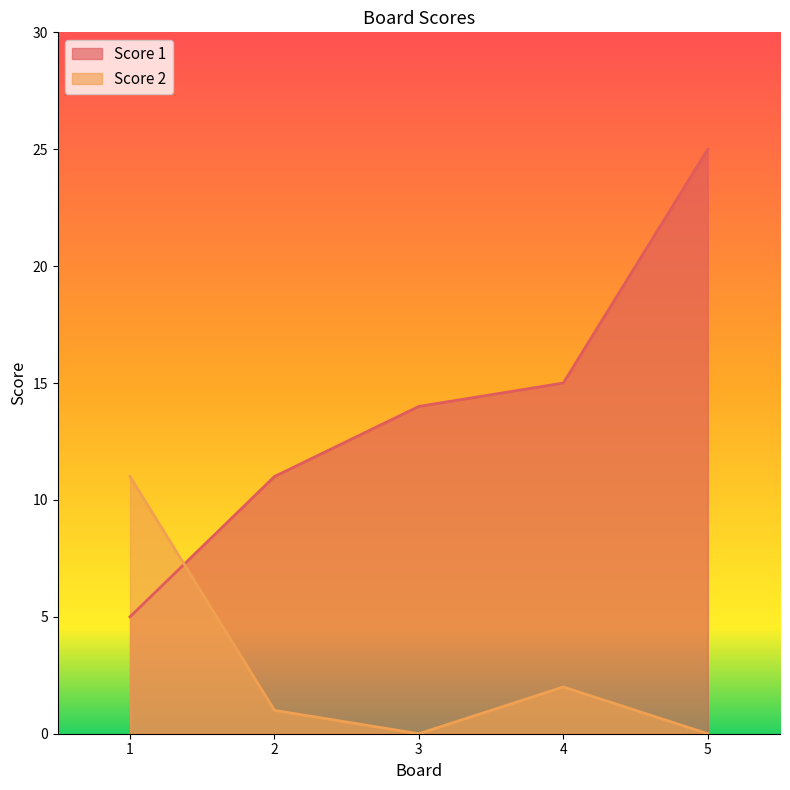

How many values in Score 2 are above zero?

3